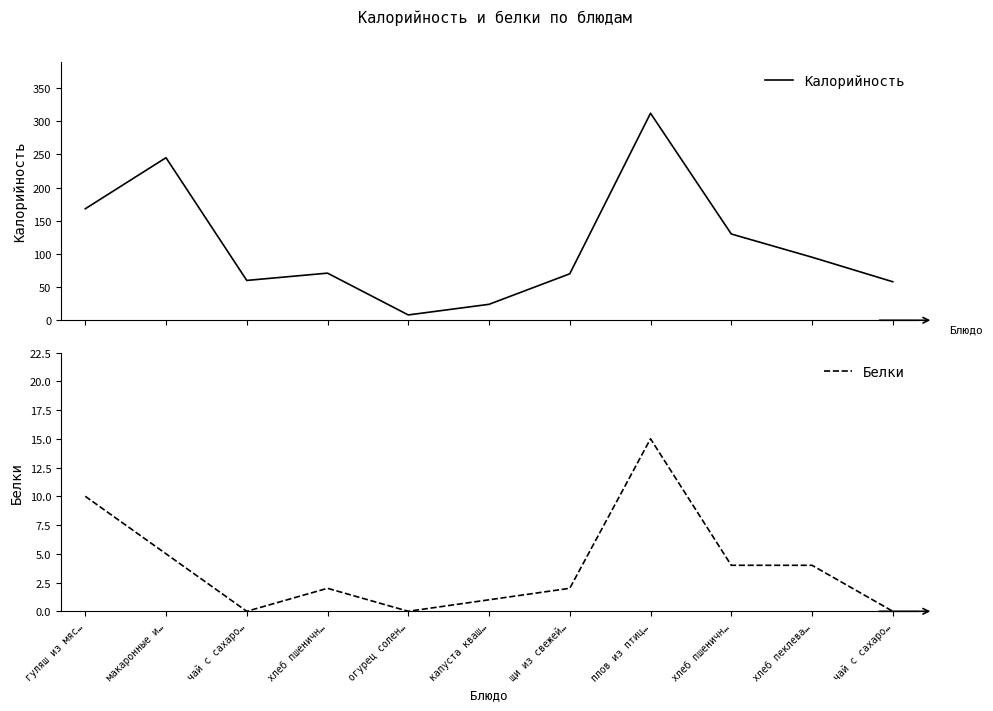

What value does the Калорийность series have at хлеб пшеничн…, to the nearest 5?

130